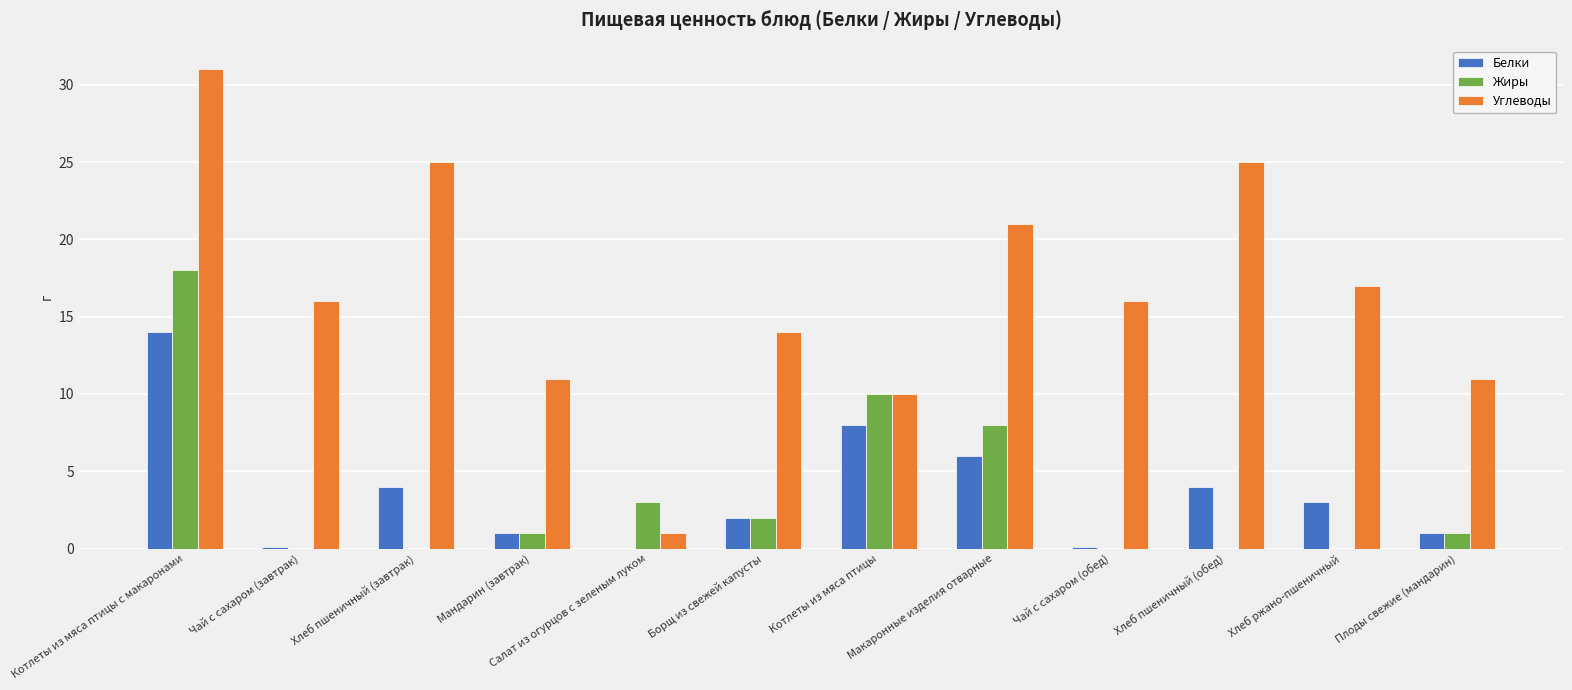

Which series changed the most between Салат из огурцов с зеленым луком and Чай с сахаром (обед)?

Углеводы